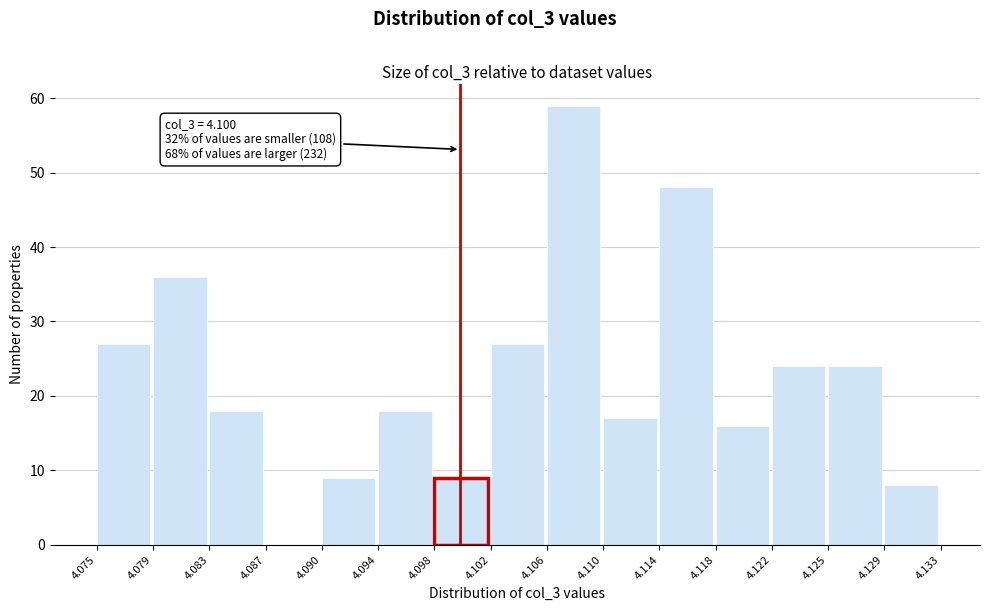

Which range on the x-axis has the tallest bar?

4.106 to 4.110